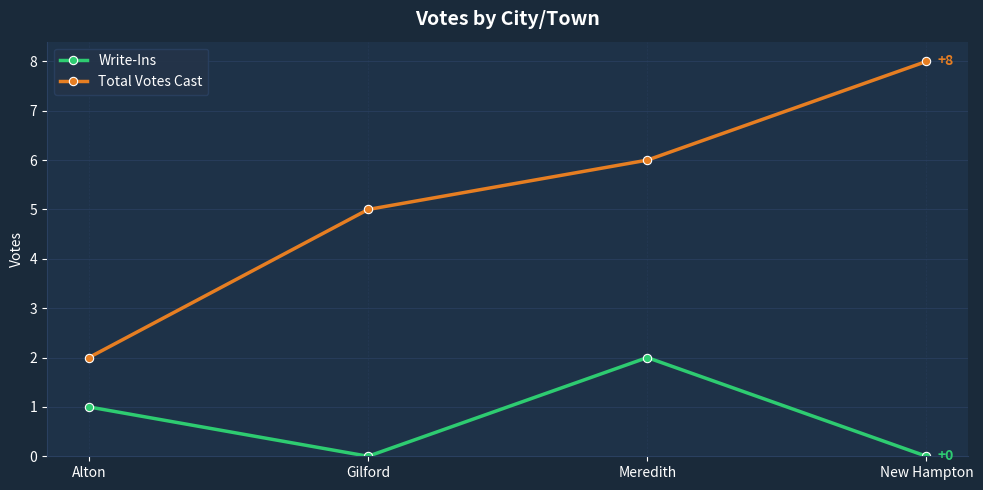

What is the sum of all Total Votes Cast values?

21